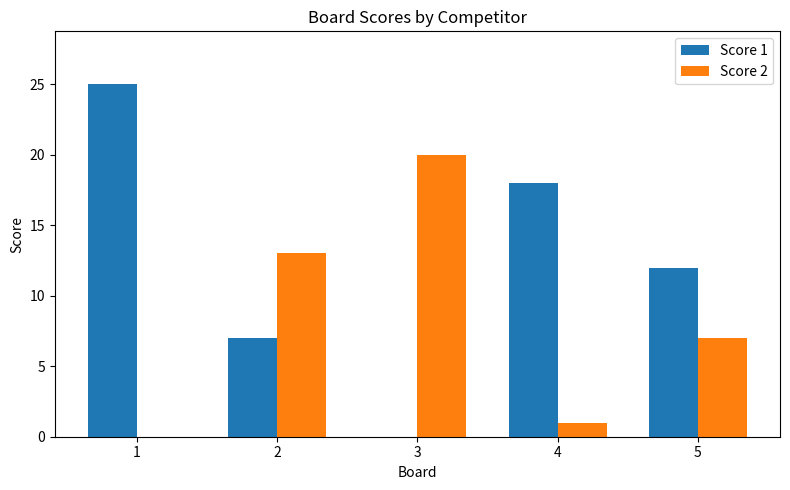

What are all the series names shown in the legend?

Score 1, Score 2